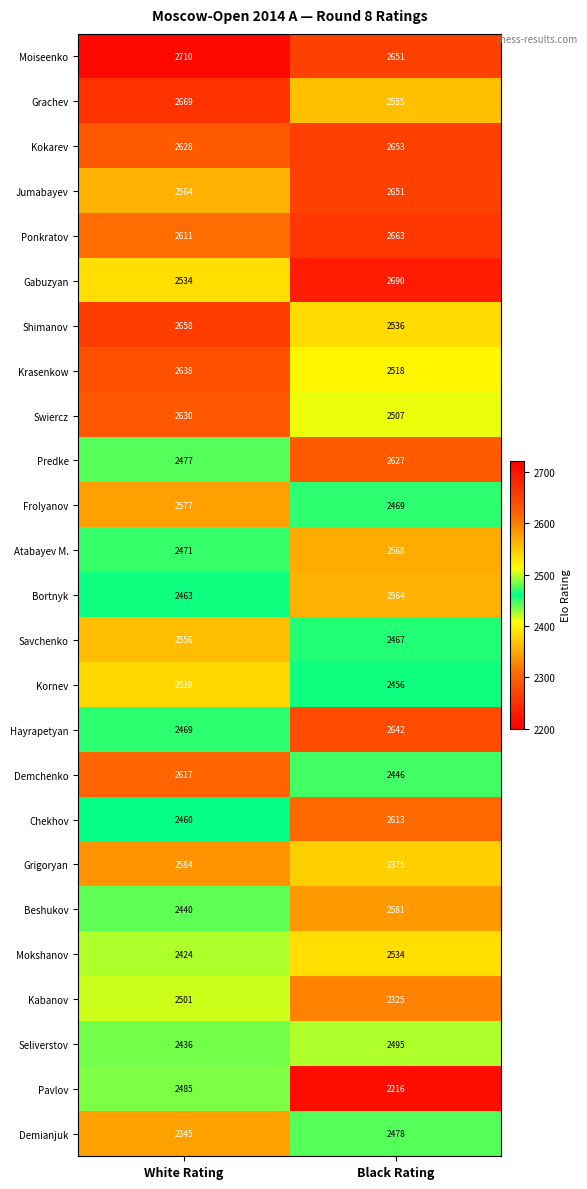

What is the spread (max minus min) of values at White Rating?

365